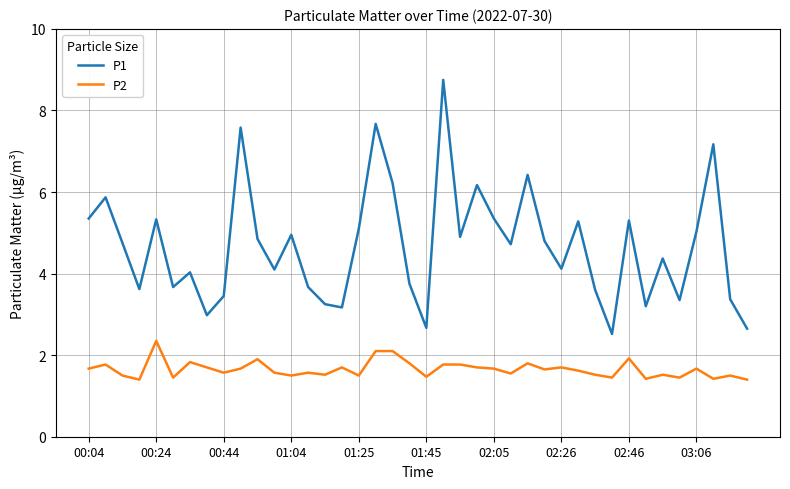

Which series has the largest total across all categories?

P1